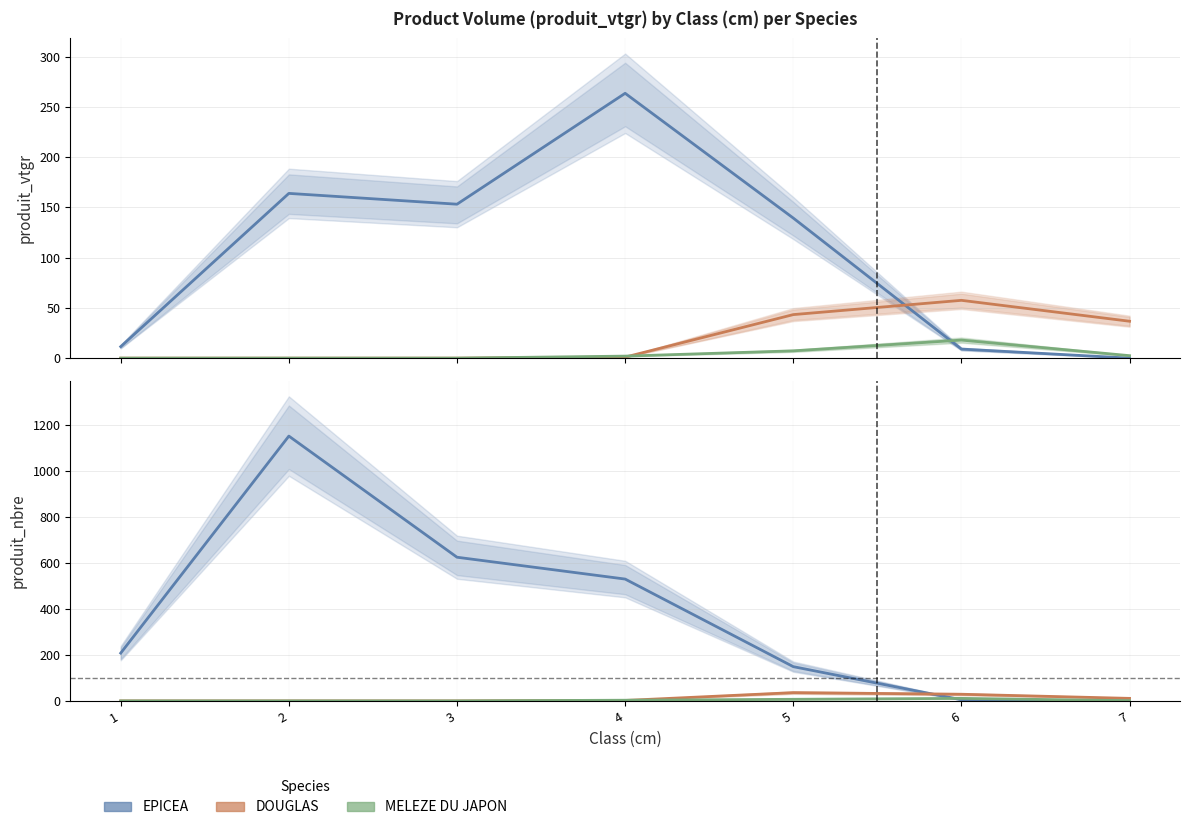

Which series ends up on top after the final intersection of EPICEA and MELEZE DU JAPON?

MELEZE DU JAPON